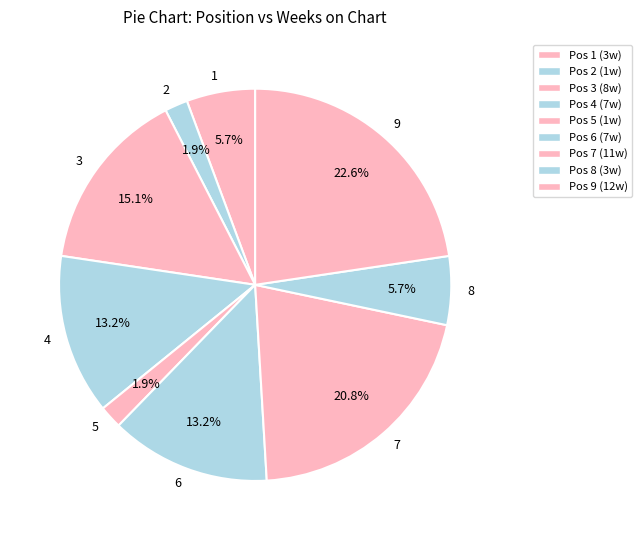

To the nearest percent, what is the combined percentage of 7 and 1?

26%